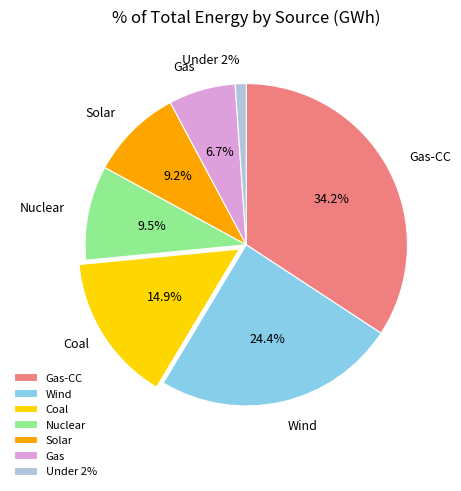

Count the number of slices in the pie.

7